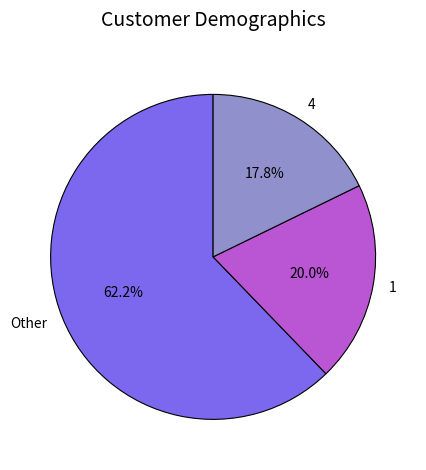

Is the sum of 4 and 1 greater than half?

No